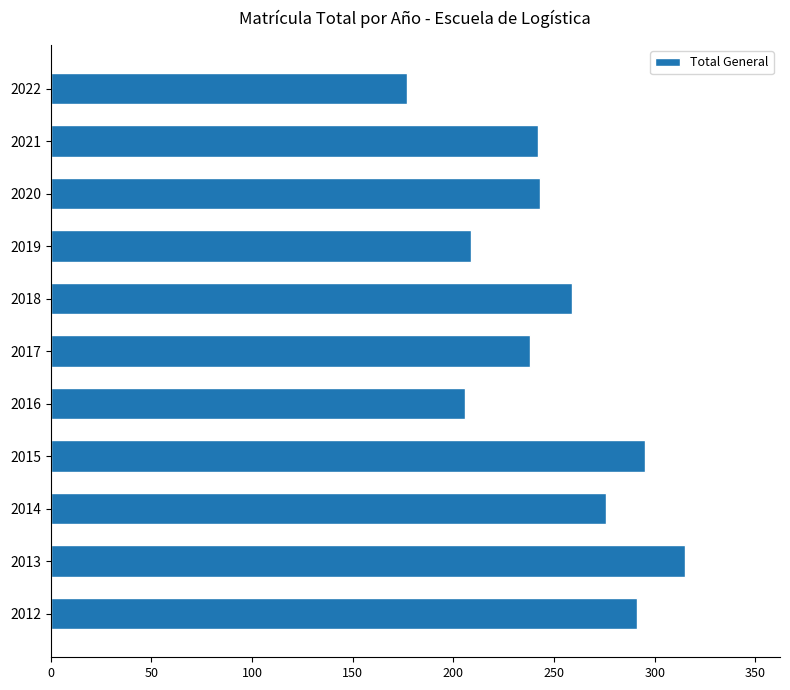

What is the ratio of the value at 2016 to the value at 2018?

0.8